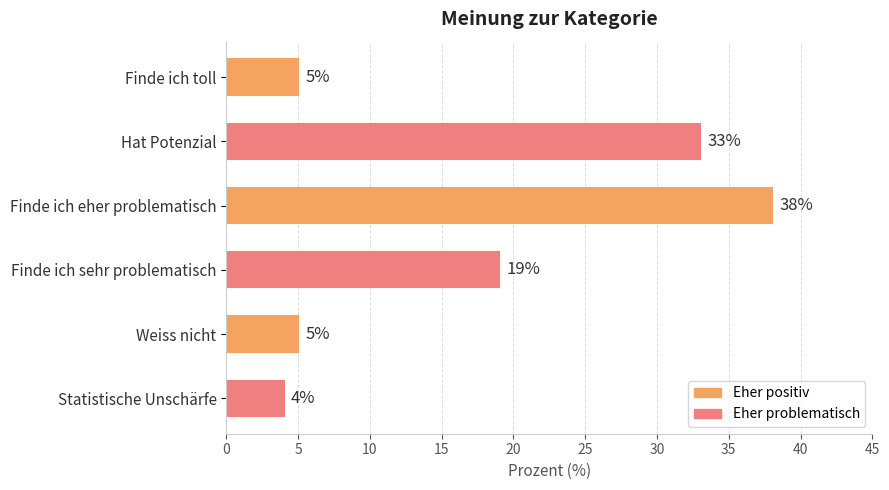

Count the number of categories in the chart.

6